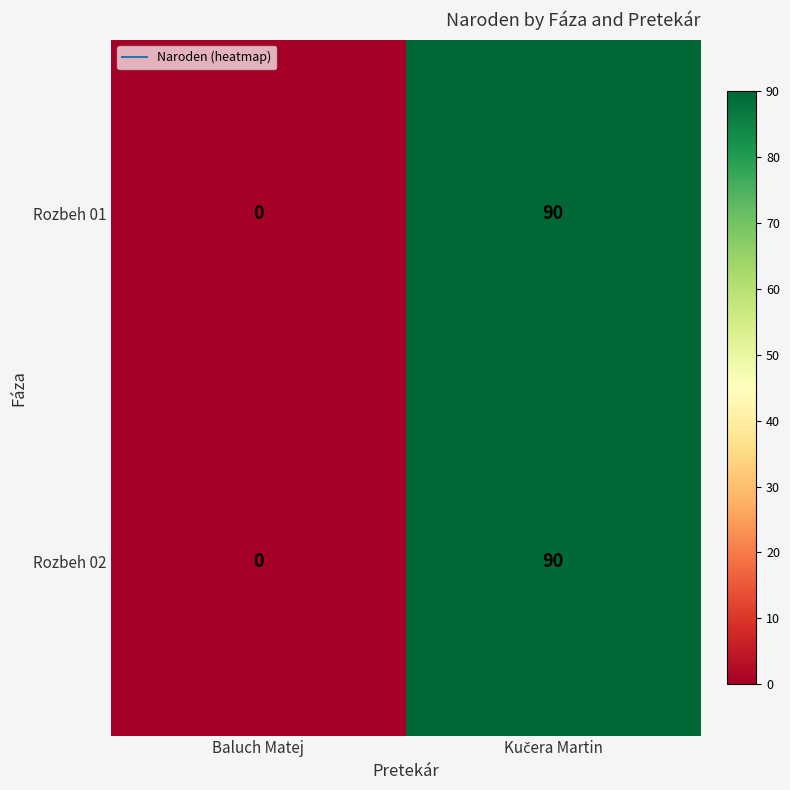

At which category does the chart reach its minimum across all series?

Baluch Matej